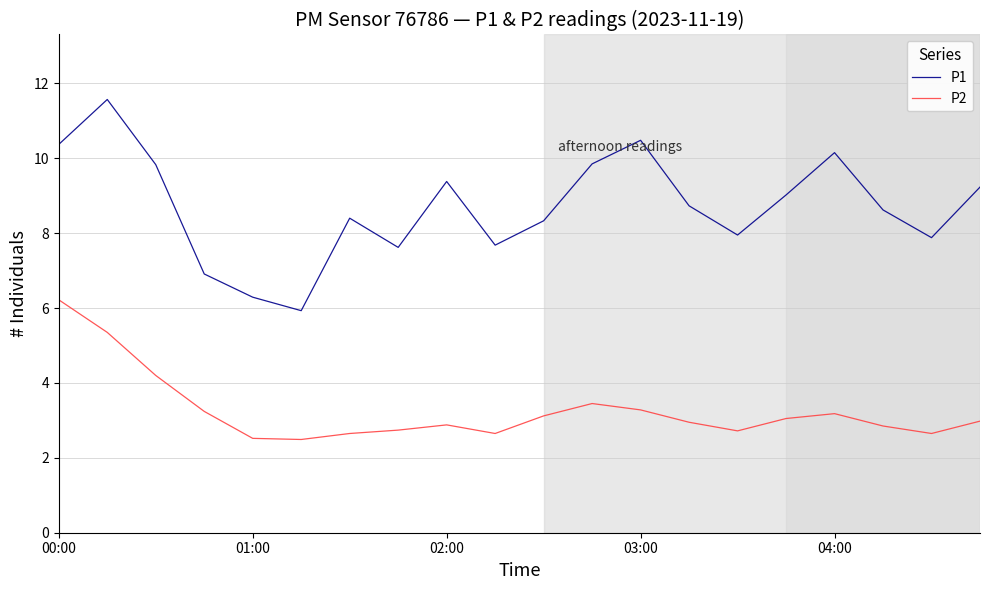

True or false: P2 has more than 1 points higher than both neighbors.

True